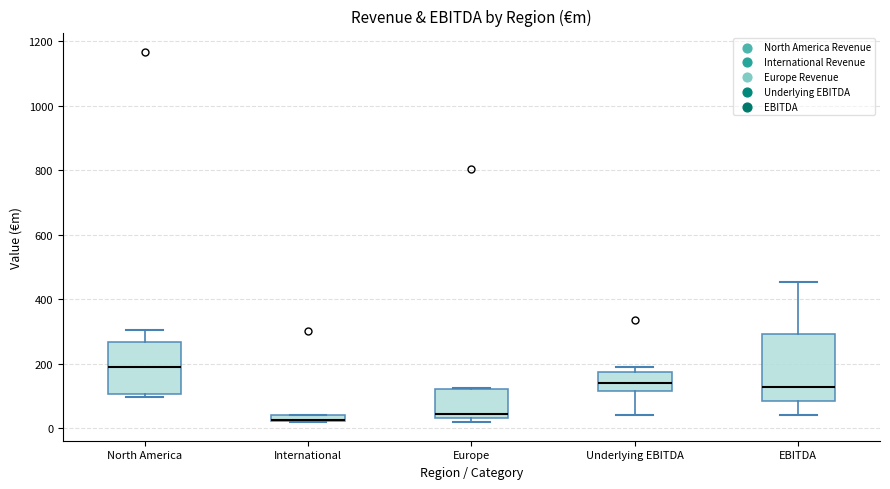

Where is the lower edge of the box for North America on the y-axis? The values are not printed on the chart, so give them approximately, as read against the axis.

100